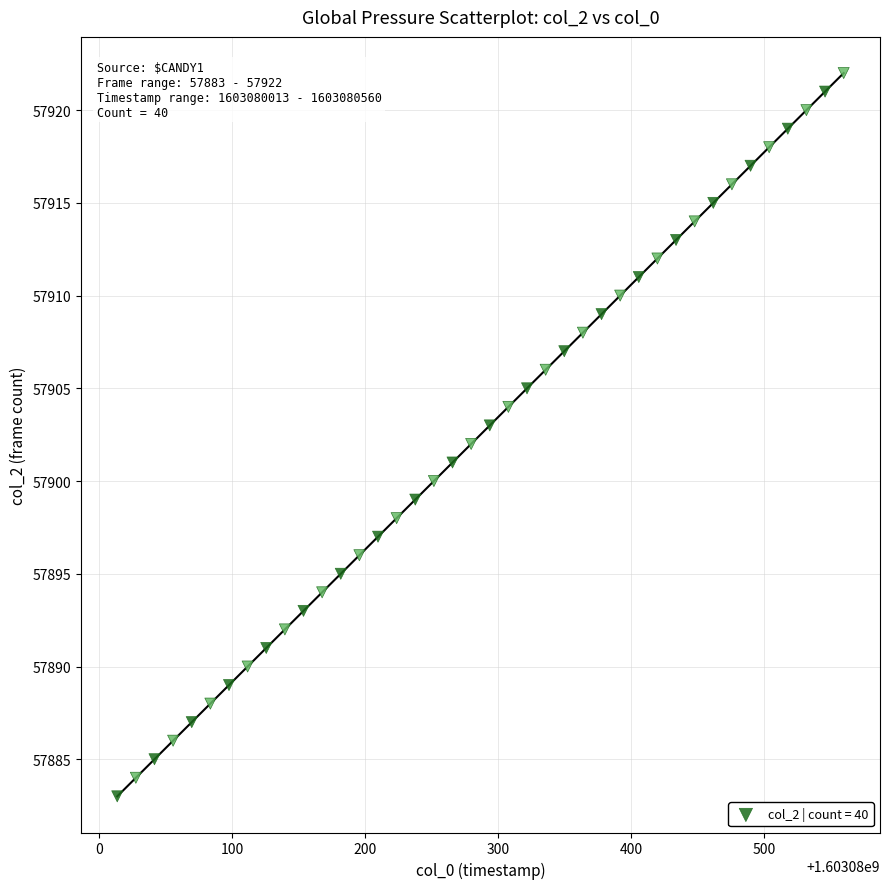

What is the range of Y values (max minus min)?

39